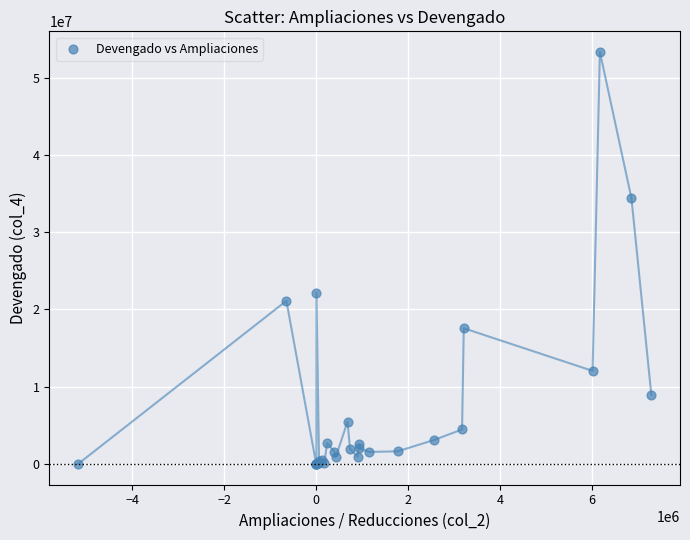

What Y value in the scatter plot is closest to 26656805?

22173021.1